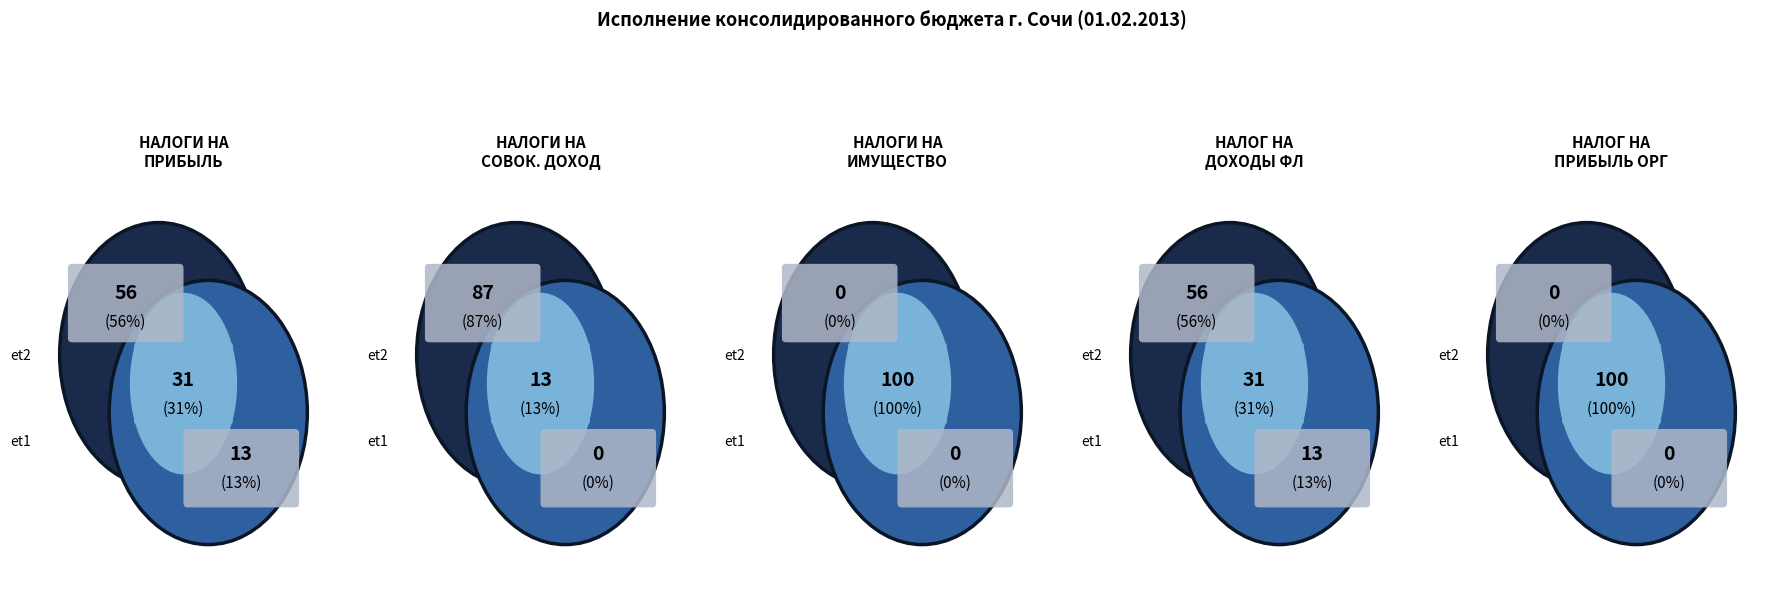

Count the number of slices in the pie.

5